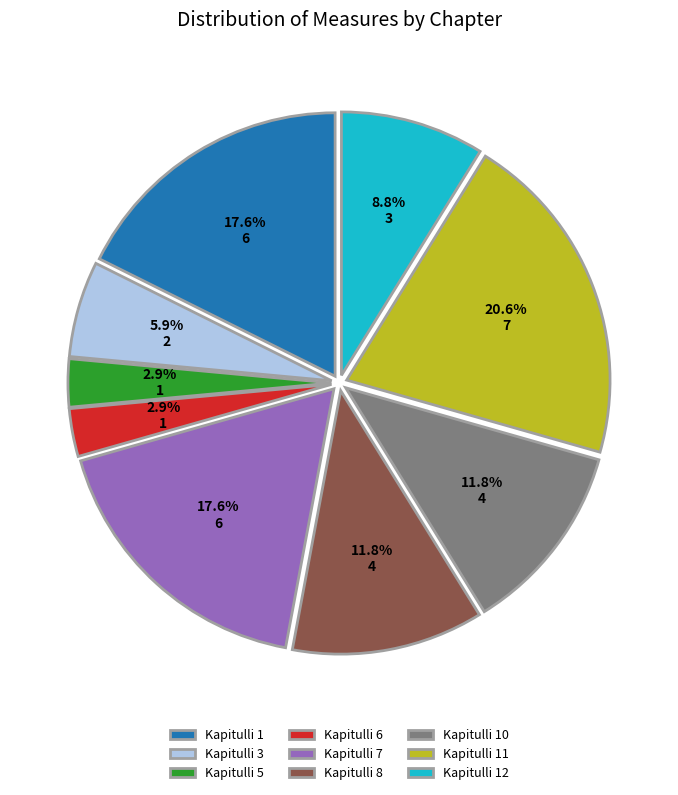

How many slices are in this pie chart?

9